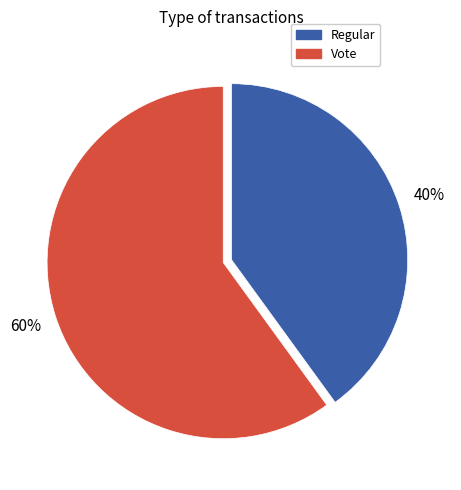

What is the largest slice in the pie chart?

Vote